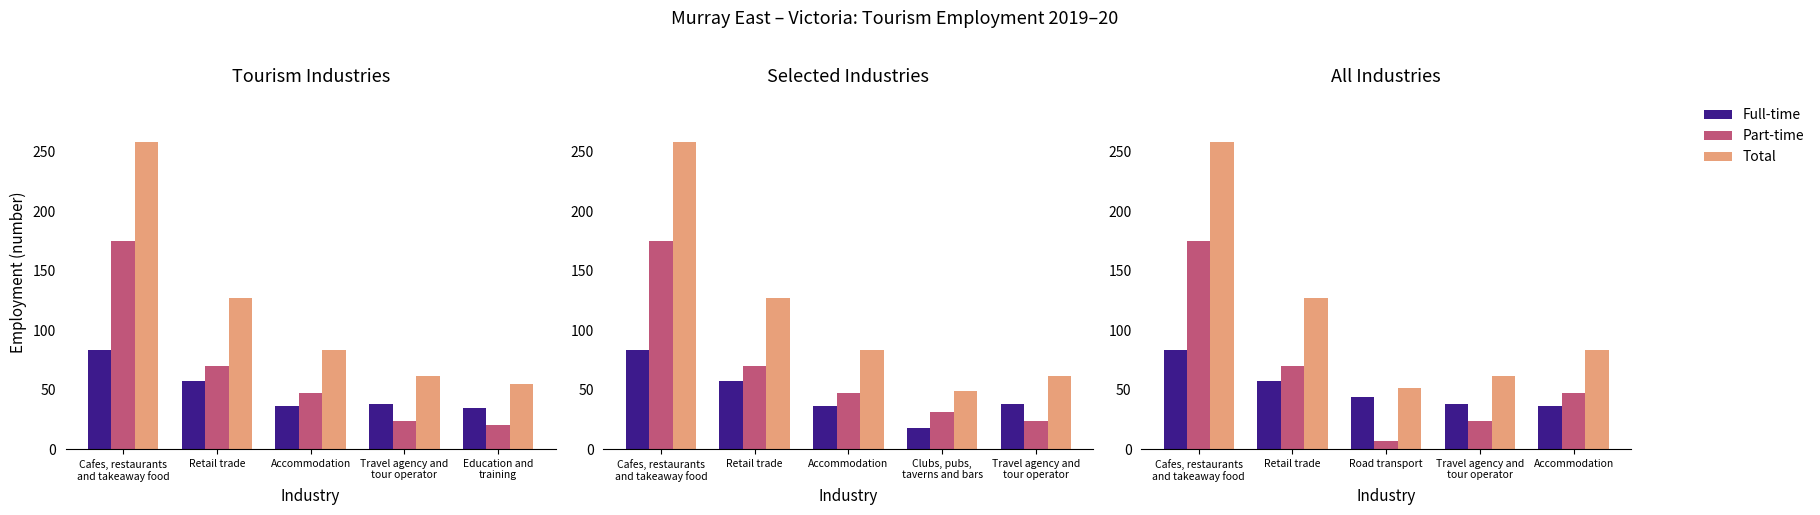

Count the number of categories in the chart.

5